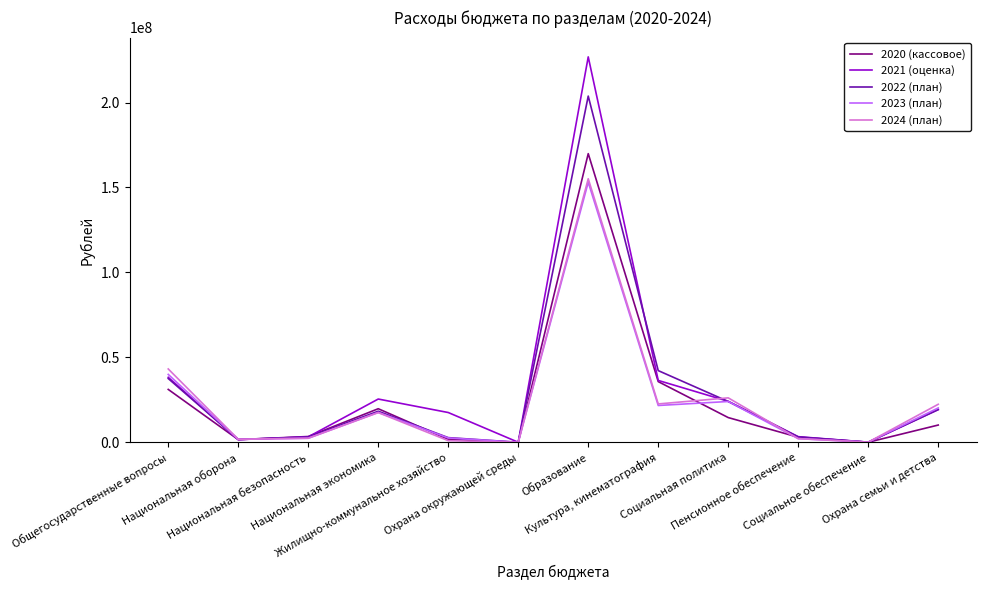

Which series has the largest range (max minus min)?

2021 (оценка)